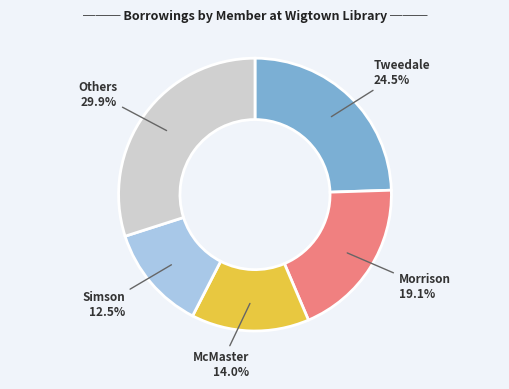

Does any single category account for the majority?

No